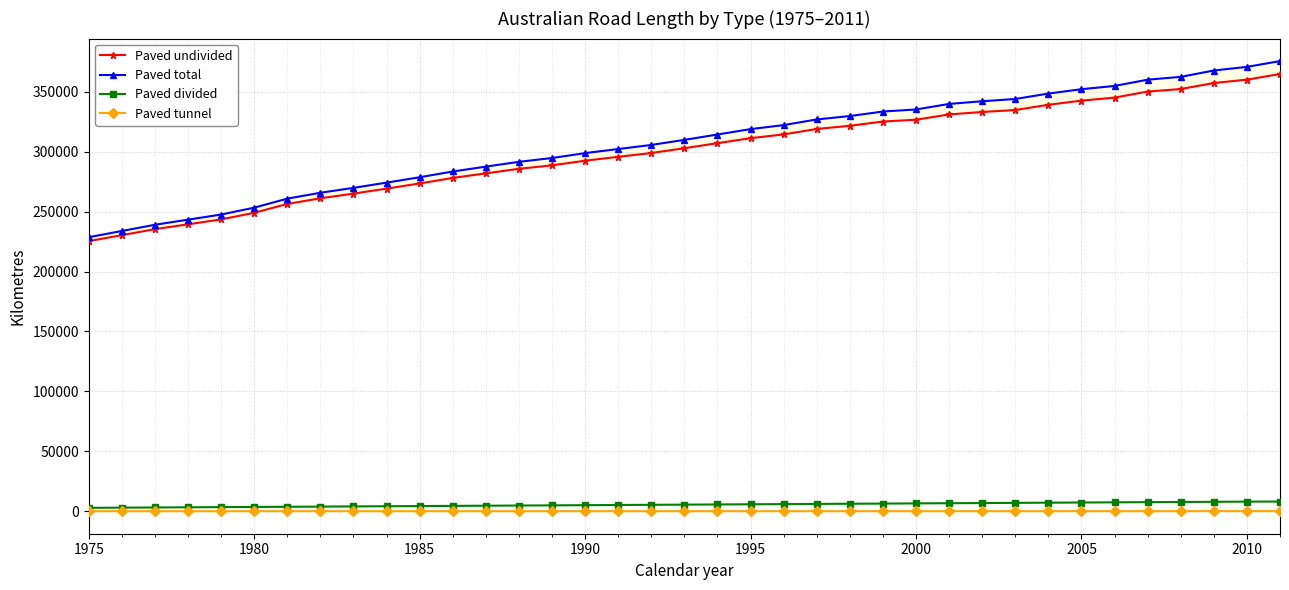

Rank the series by their maximum value, from lowest to highest.

Paved tunnel, Paved divided, Paved undivided, Paved total